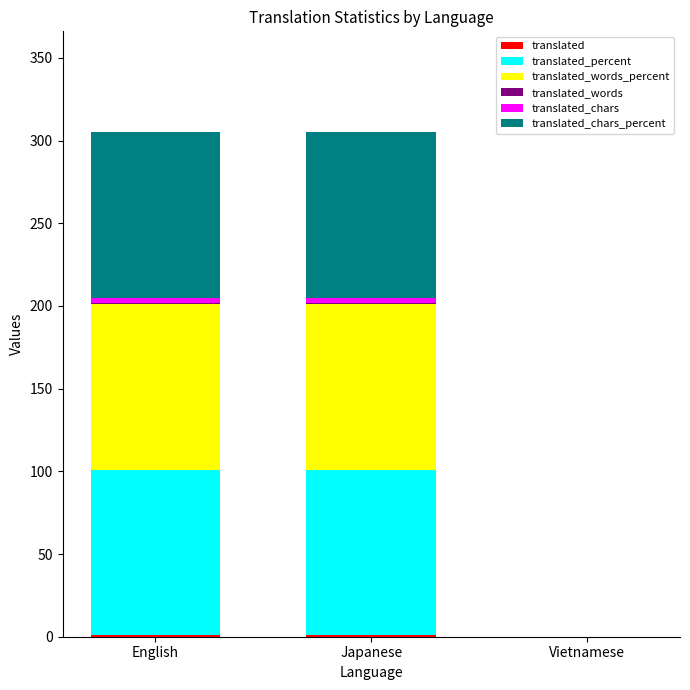

Does the chart contain stacked bars?

Yes